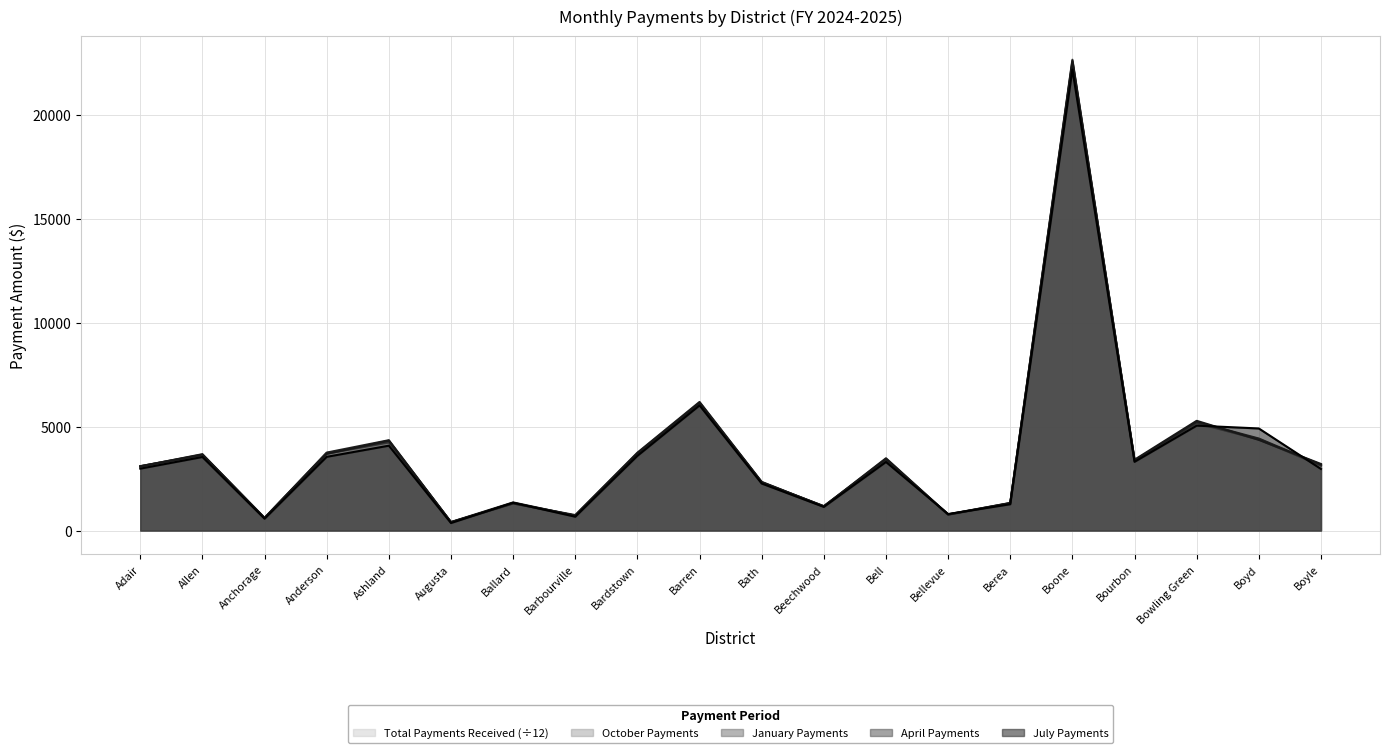

Reading left to right, transcribe all the data shown in this chart.

July Payments: 2976.0	3536.0	568.0	3544.0	4080.0	360.0	1336.0	664.0	3592.0	6016.0	2260.0	1136.0	3296.0	792.0	1264.0	22168.0	3304.0	5044.0	4908.0	2960.0
October Payments: 3096.0	3624.0	608.0	3724.0	4256.0	400.0	1308.0	712.0	3684.0	6108.0	2304.0	1176.0	3400.0	784.0	1320.0	22640.0	3360.0	5180.0	4376.0	3132.0
January Payments: 3084.0	3672.0	608.0	3748.0	4344.0	400.0	1300.0	744.0	3744.0	6184.0	2340.0	1160.0	3476.0	768.0	1312.0	22492.0	3368.0	5224.0	4424.0	3160.0
April Payments: 3092.0	3652.0	600.0	3688.0	4320.0	408.0	1352.0	712.0	3716.0	6148.0	2324.0	1160.0	3444.0	768.0	1328.0	22580.0	3404.0	5276.0	4360.0	3200.0
Total Payments Received: 3056.3	3617.0	589.0	3695.3	4231.0	389.3	1330.3	712.3	3673.0	6112.3	2310.0	1148.3	3376.3	756.3	1299.3	22415.0	3348.3	5150.3	4404.0	3106.3